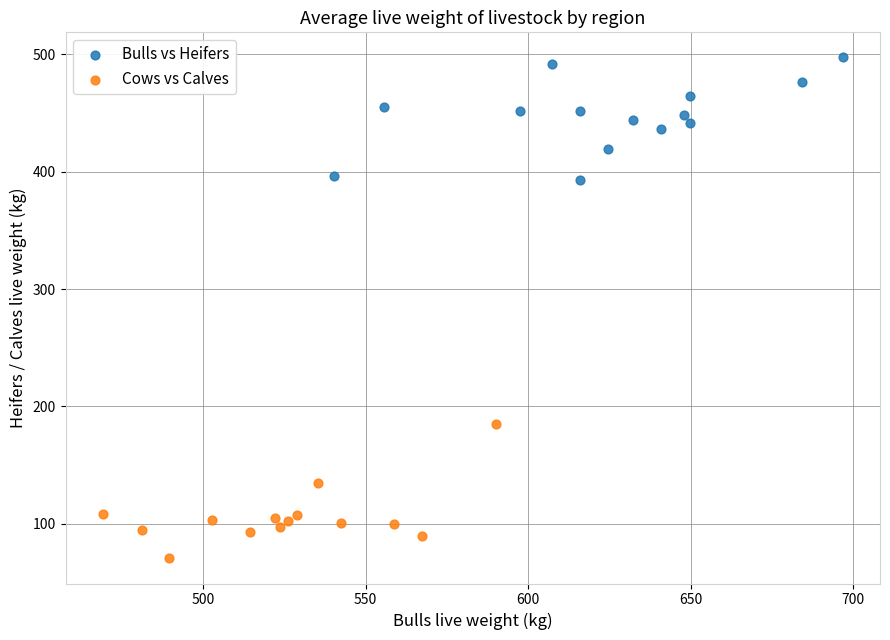

Which series has the largest Y range (max minus min)?

Cows vs Calves